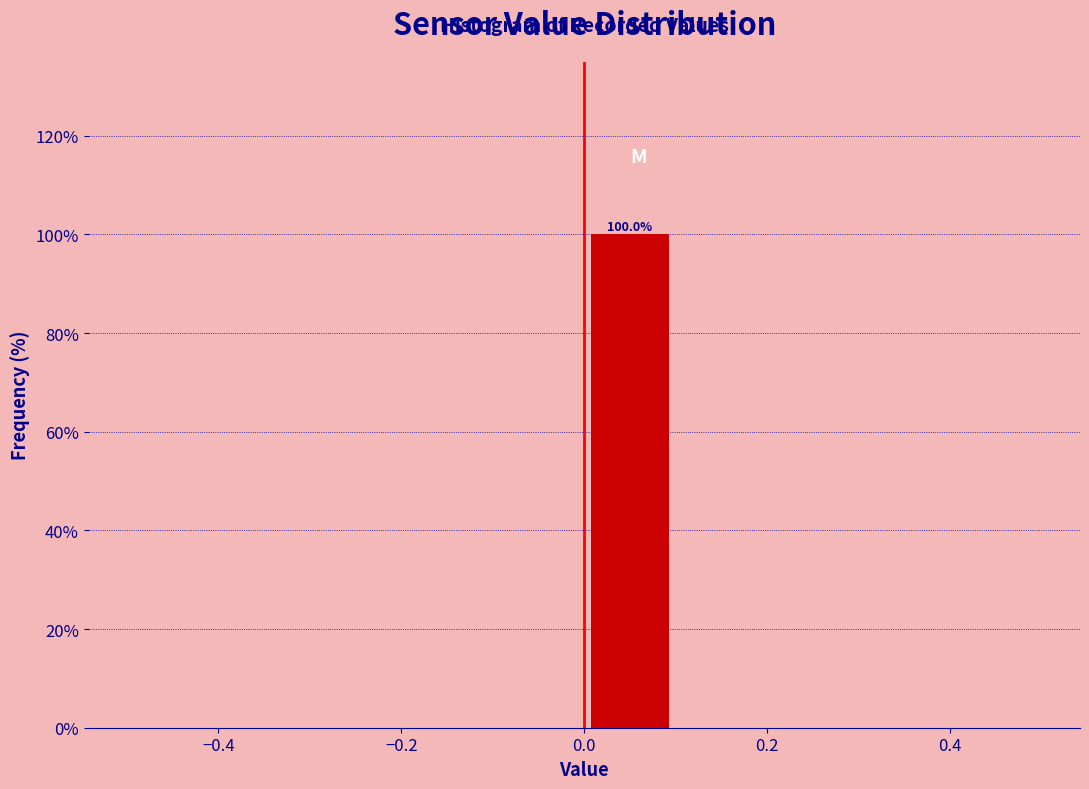

Over which range of the x-axis is the bar tallest?

0.0 to 0.1